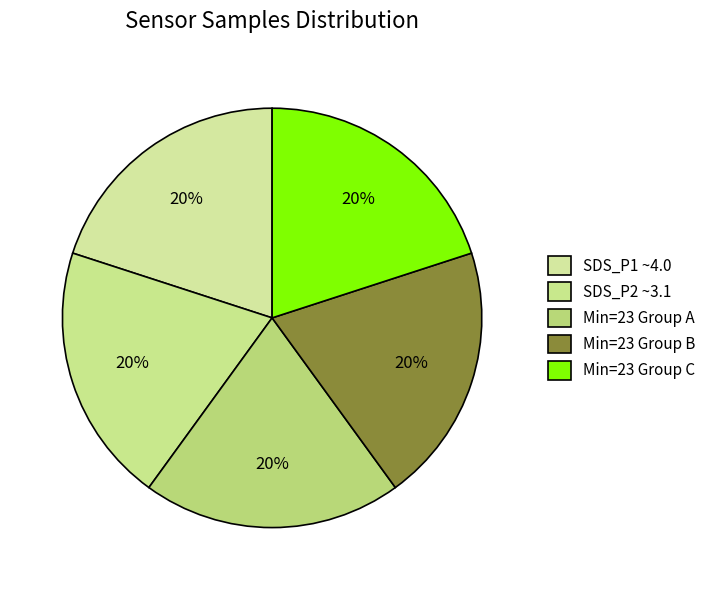

How many segments does this pie chart have?

5